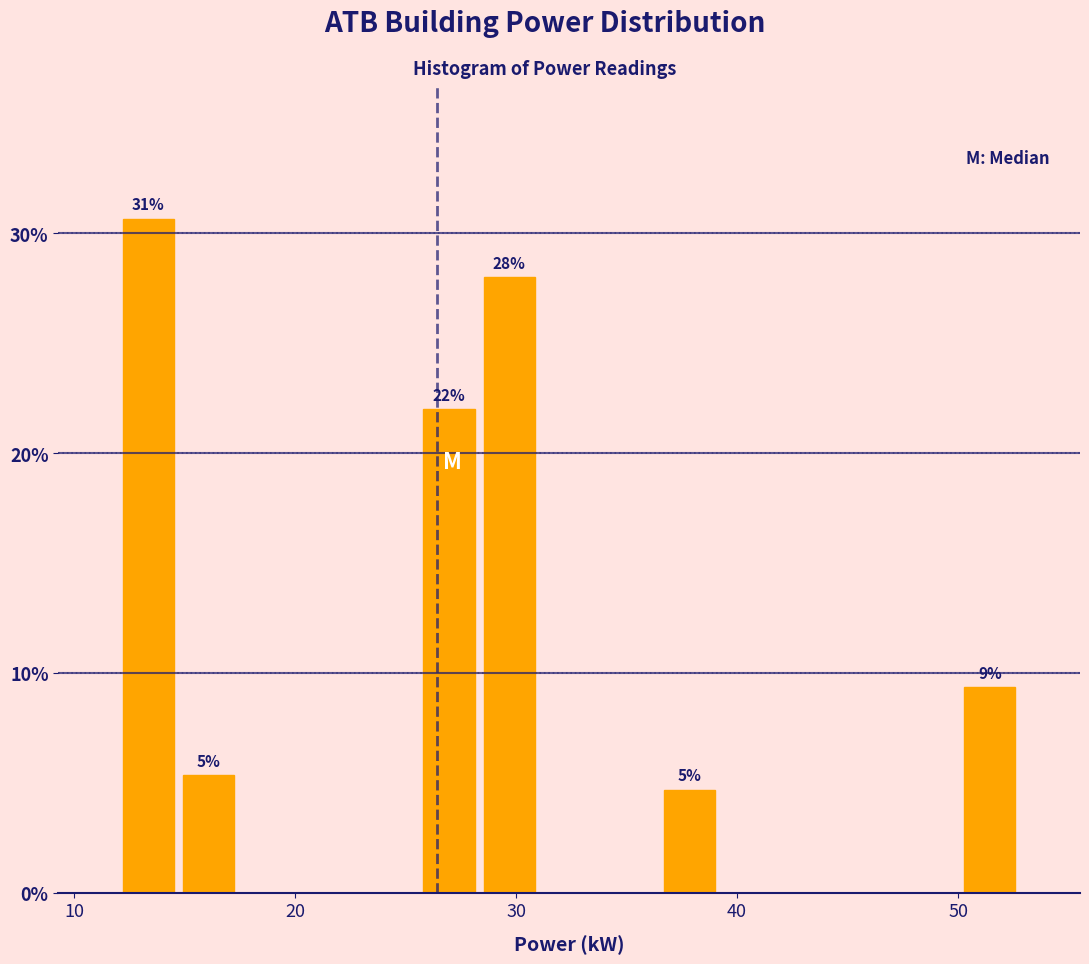

Around what value on the x-axis is the tallest bar? Give the approximate position of its centre, as read against the axis.

13